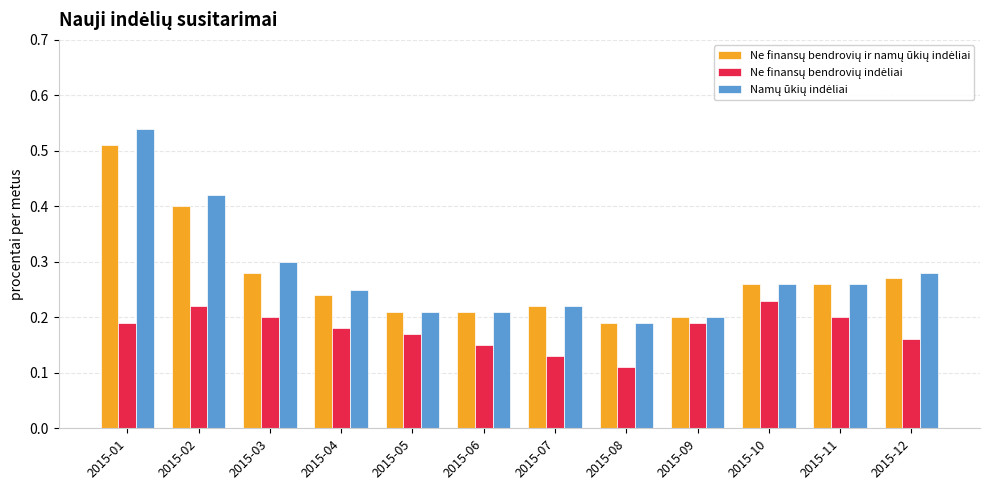

Which label corresponds to the largest value in the chart?

2015-01